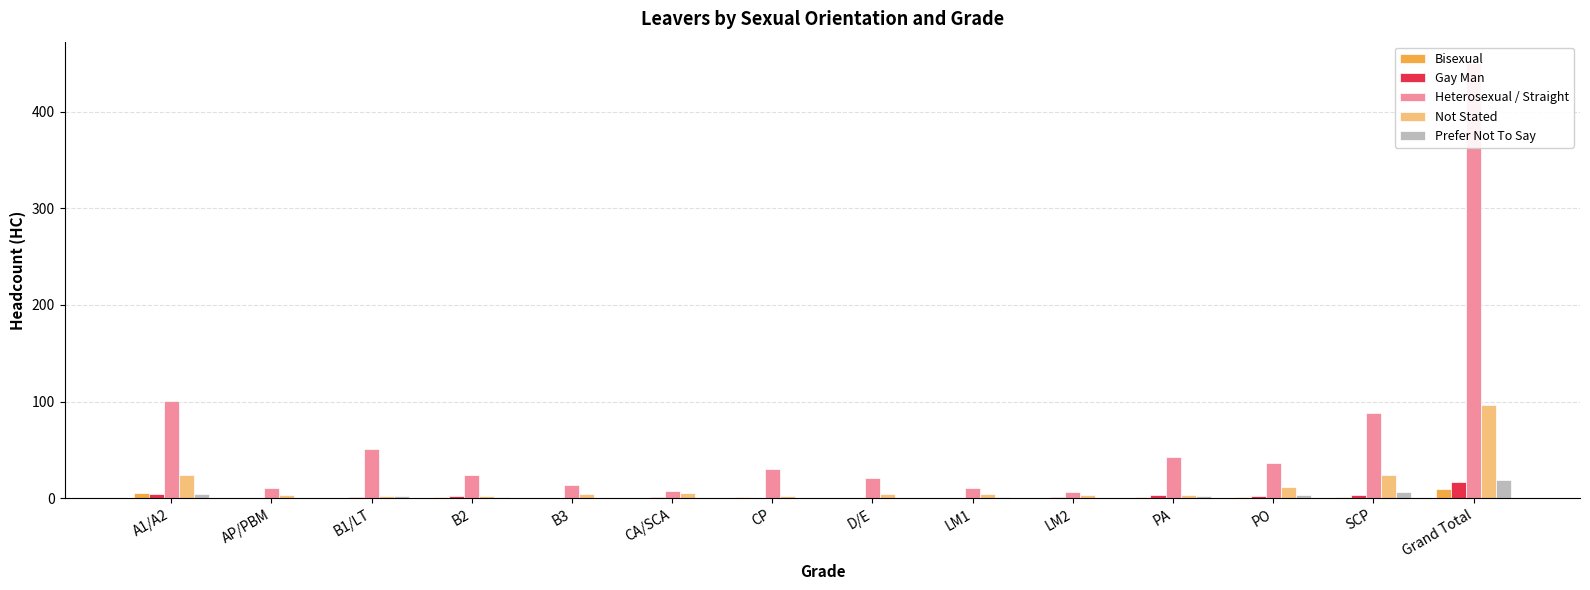

How many values in the Prefer Not To Say series exceed 1?

6